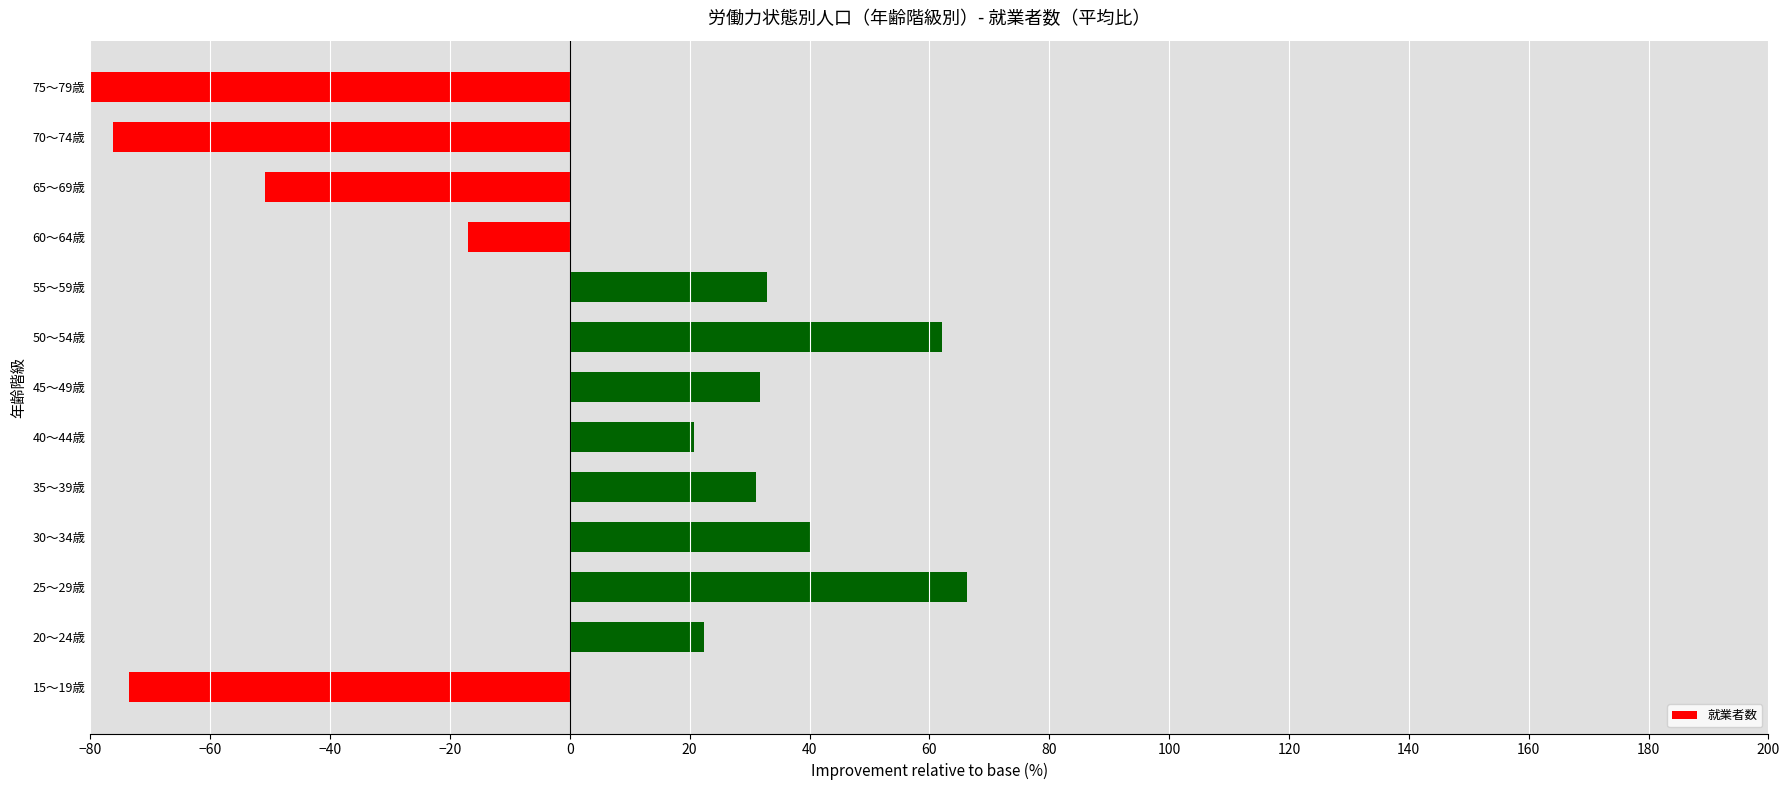

The chart shows a value of 117.4 at 25～29歳. True or false?

False